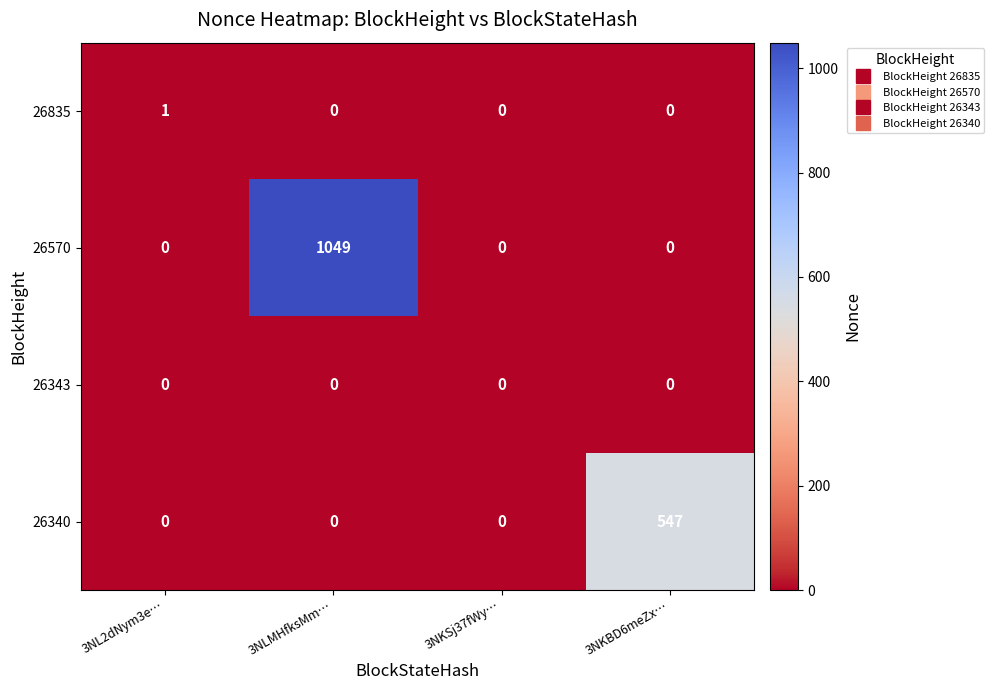

The 26835 series shows 0 at 3NKBD6meZx…. True or false?

True